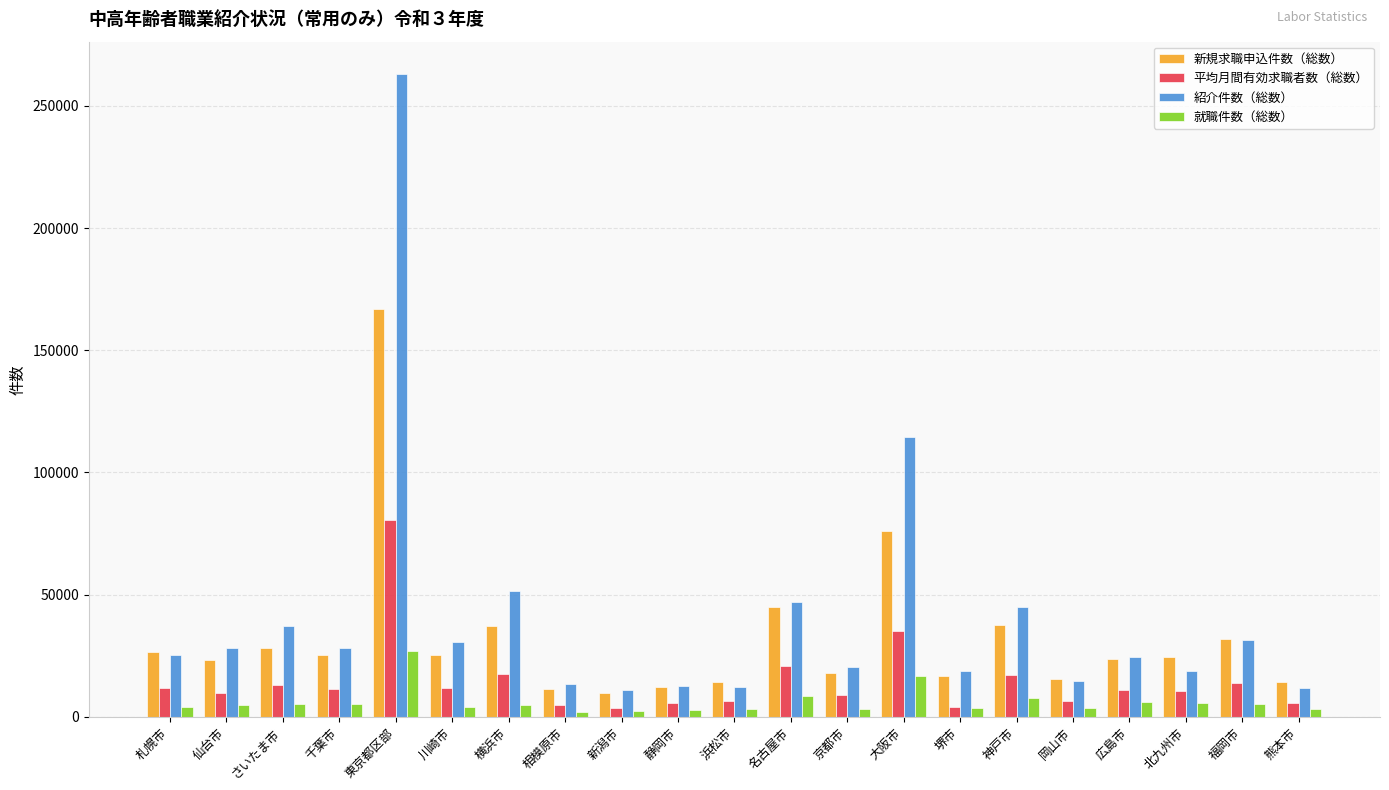

List the series in order of their overall mean, lowest first.

就職件数（総数）, 平均月間有効求職者数（総数）, 新規求職申込件数（総数）, 紹介件数（総数）